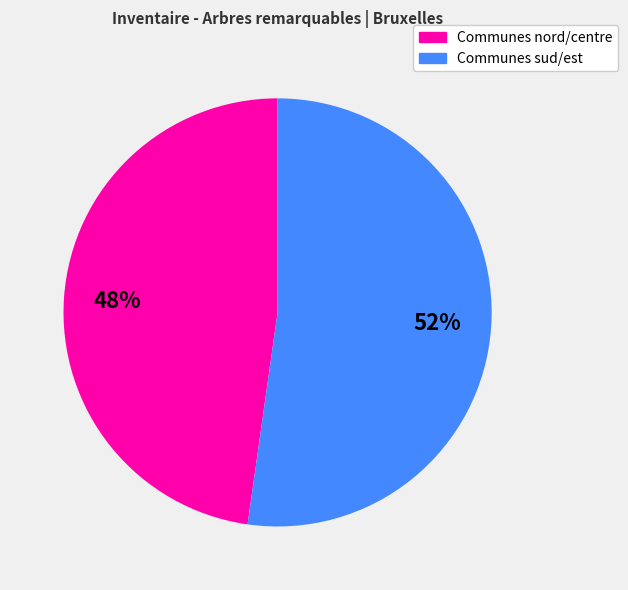

How many slices are in this pie chart?

2